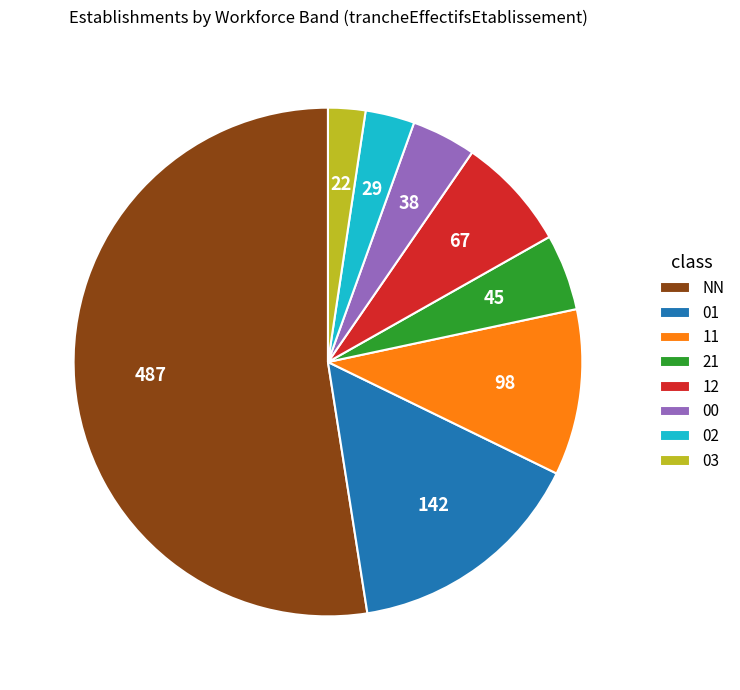

Do 21 and 11 together represent more than half of the pie?

No